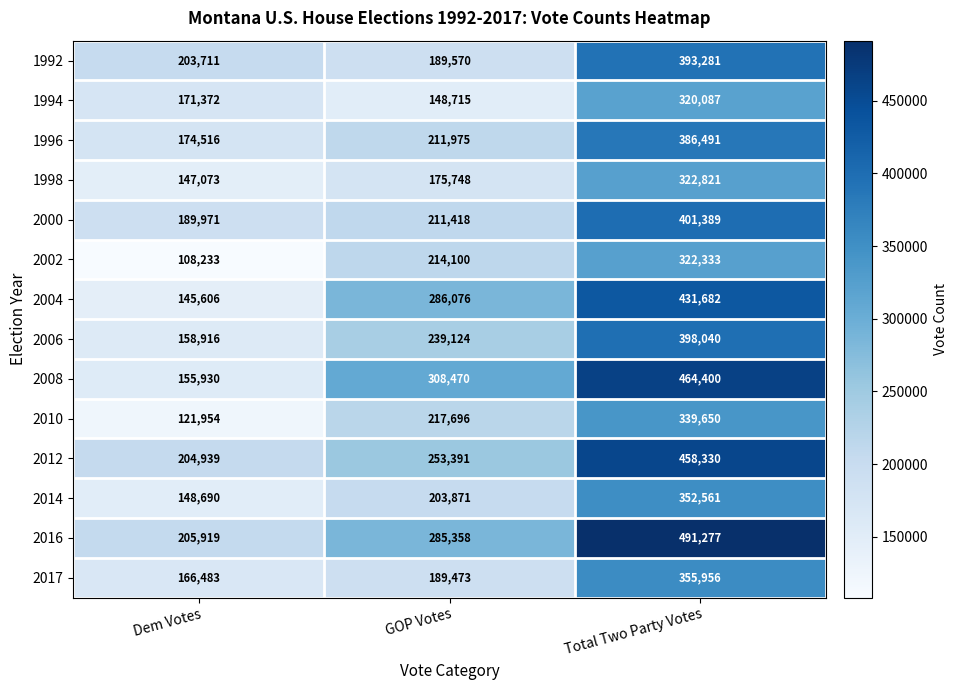

What is the average value of the 2006 series?

265360